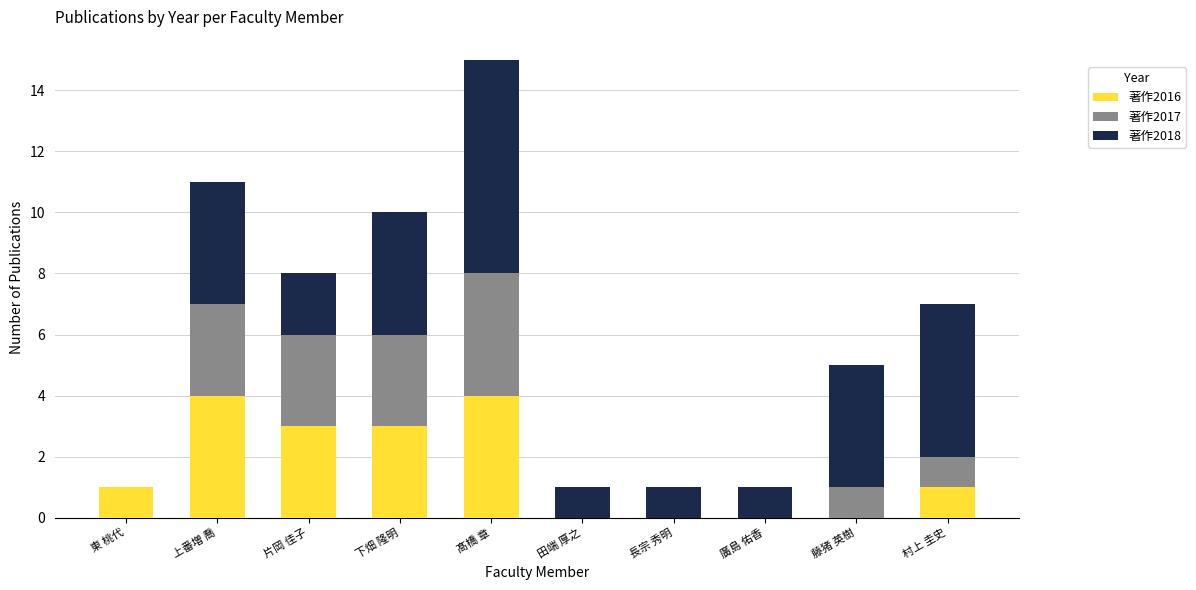

What is the maximum value for 著作2016?

4